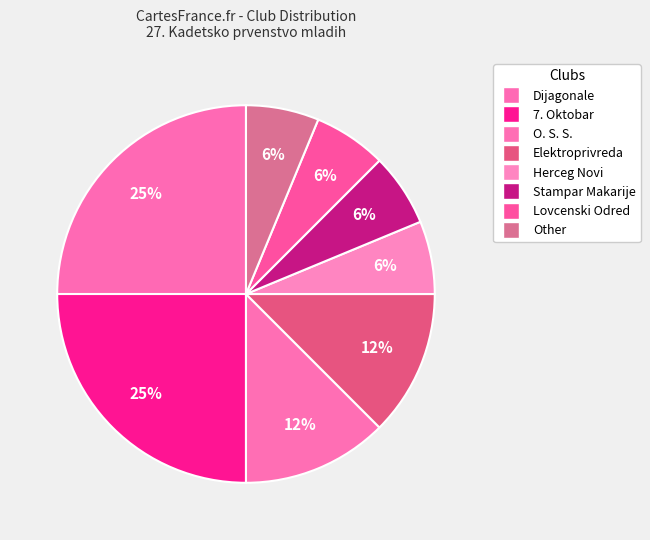

How many slices are in this pie chart?

8